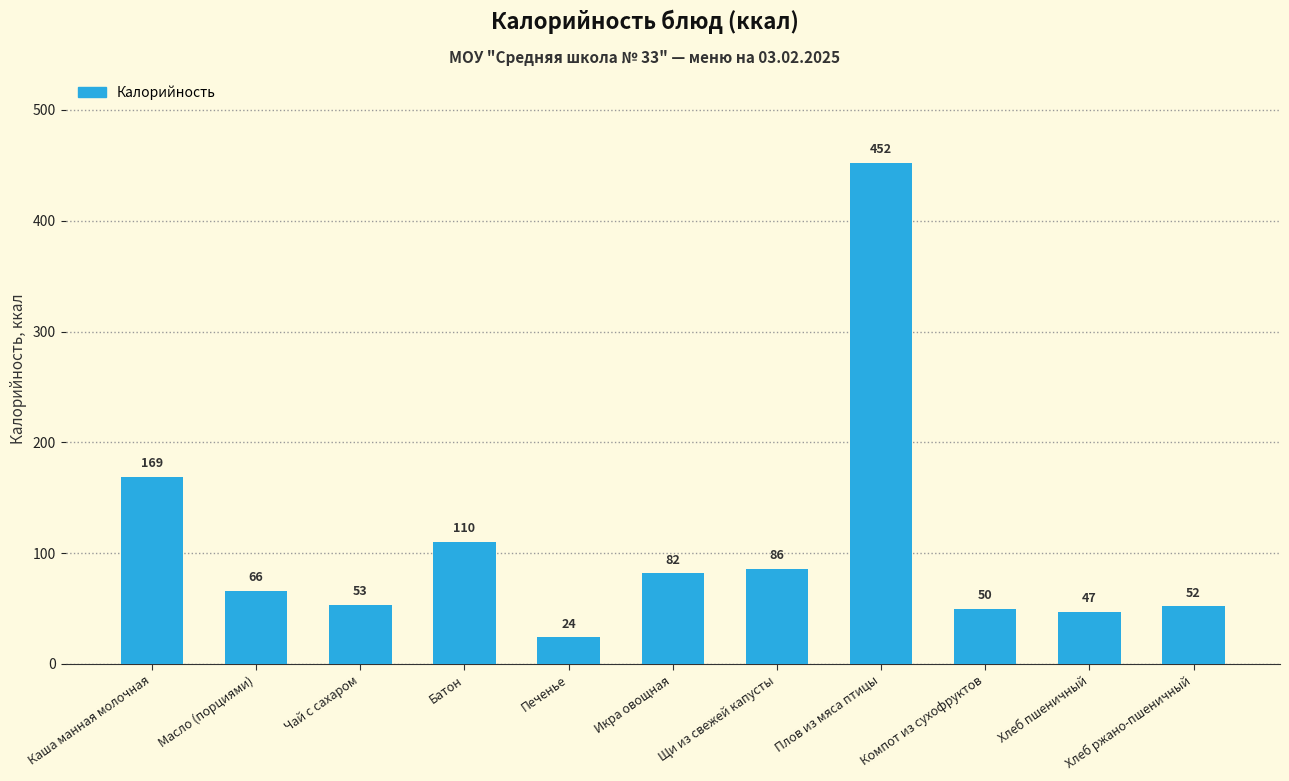

How many categories are shown in the chart?

11